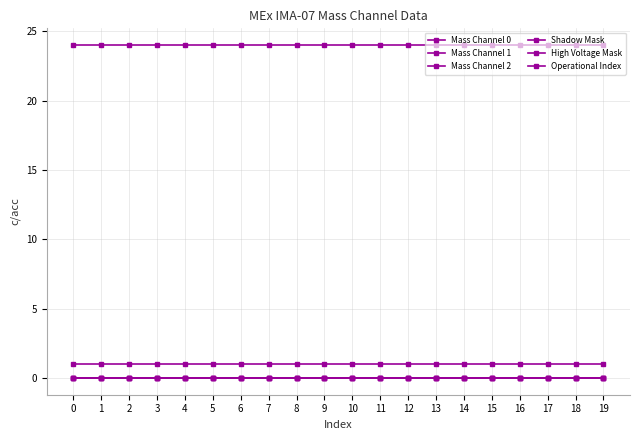

Is this an area chart (filled region under the line)?

No